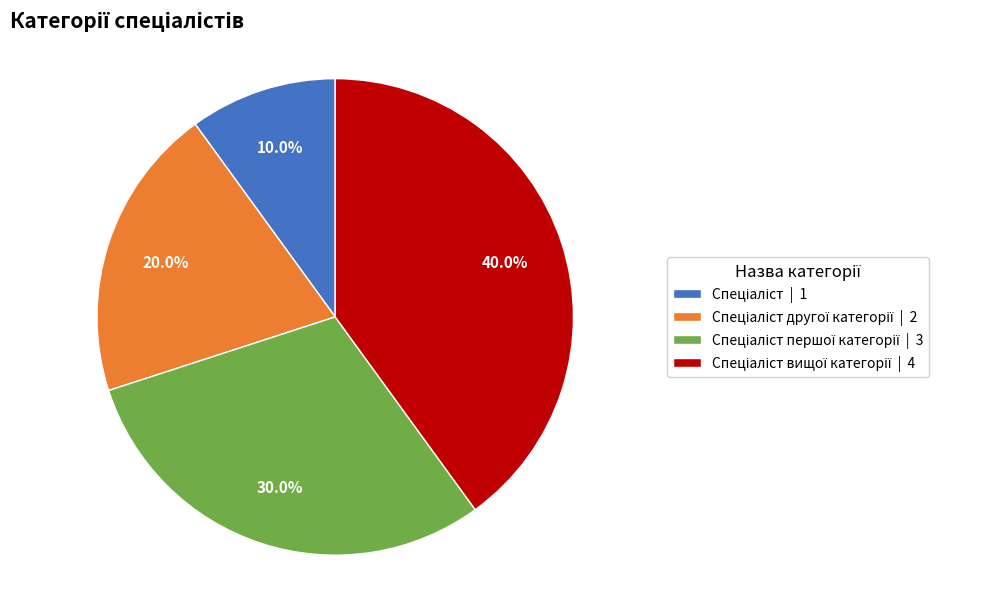

Does any single category account for the majority?

No